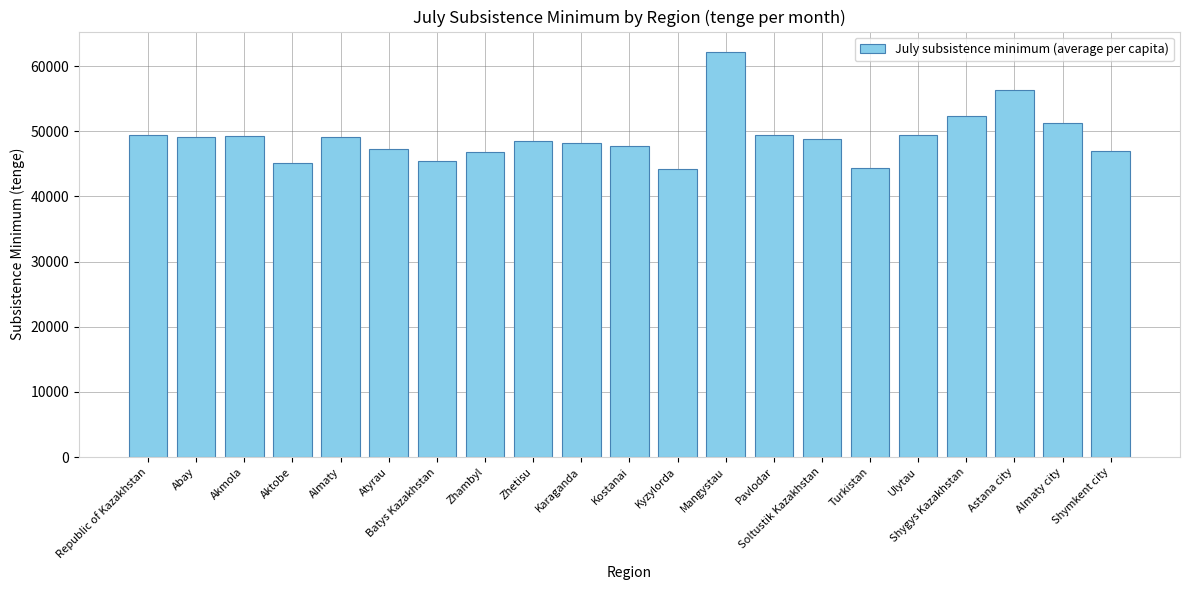

How many series are shown in this chart?

1